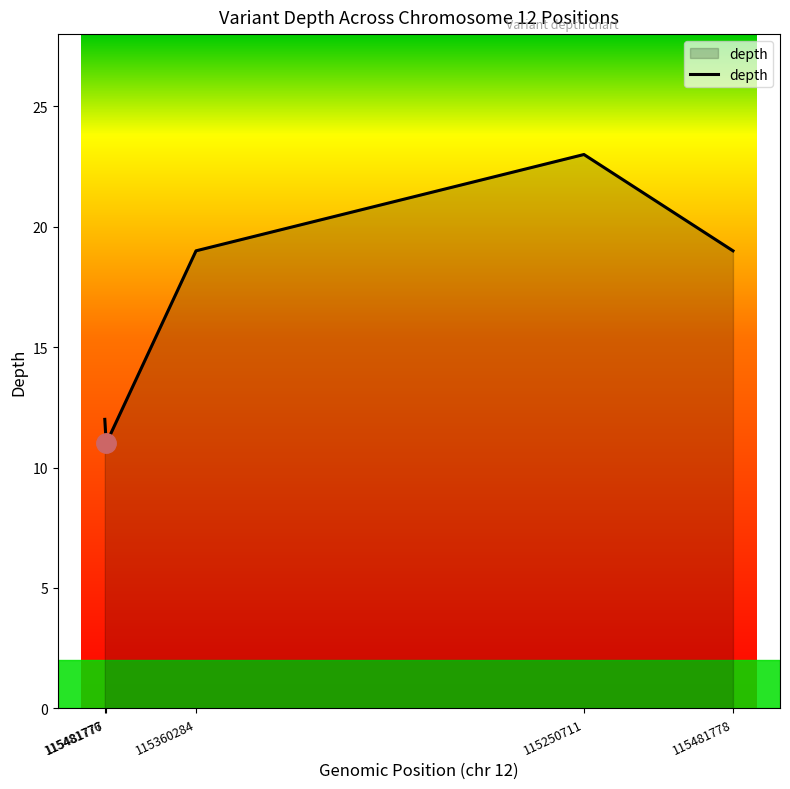

What is the sum of all values?

84